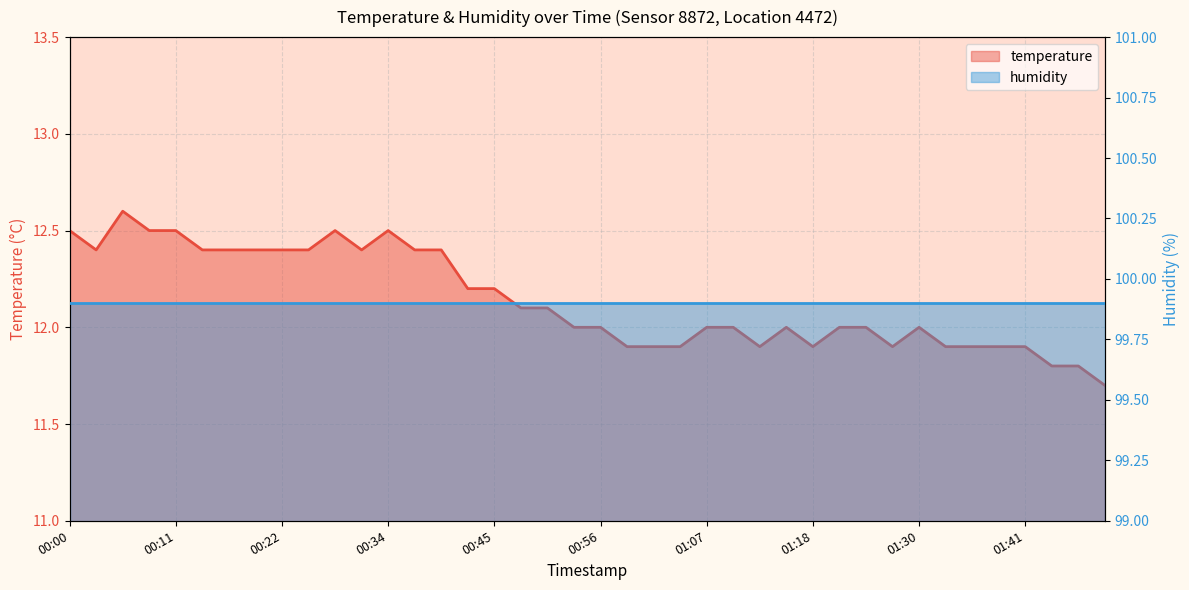

What is the label of the 20th point from the left?

00:53